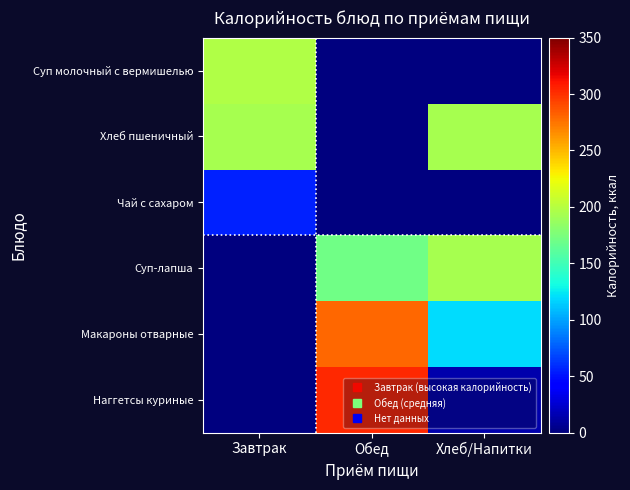

Which series has the largest total across all categories?

Макароны отварные